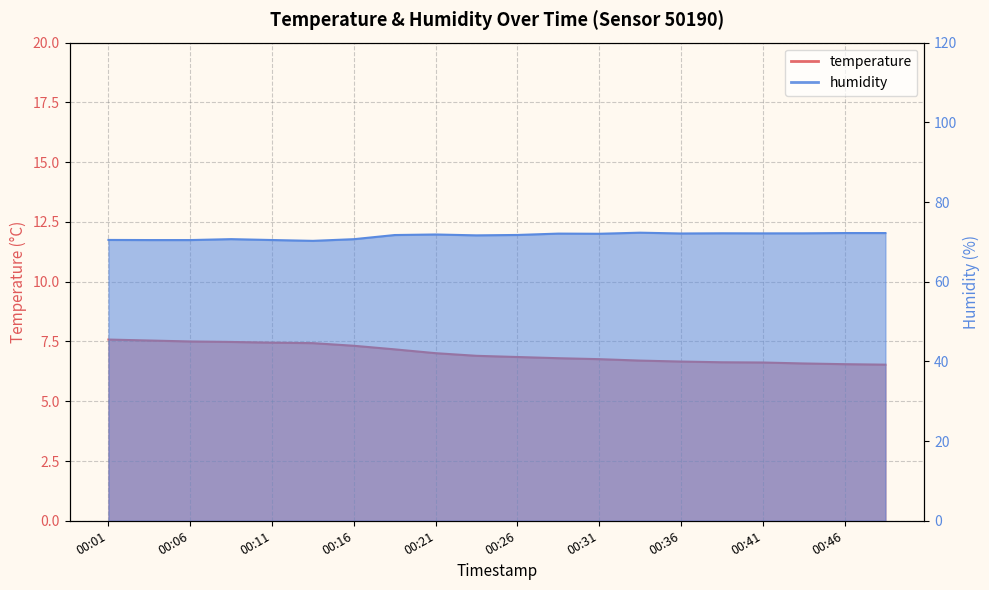

Between 00:31 and 00:38, which series saw the biggest shift?

temperature